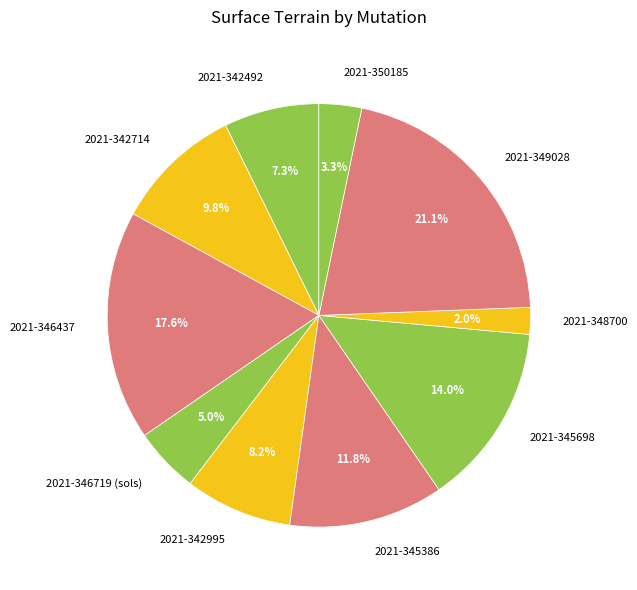

Which category has the smallest portion of the pie?

2021-348700